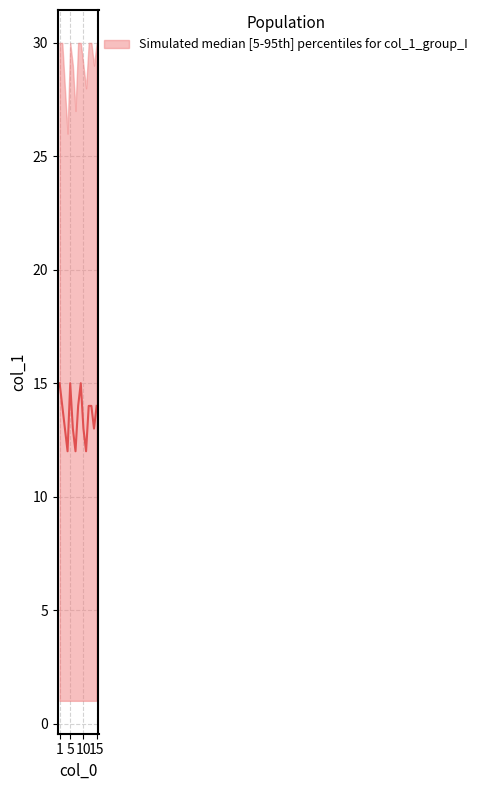

Which label corresponds to the largest value in the chart?

1